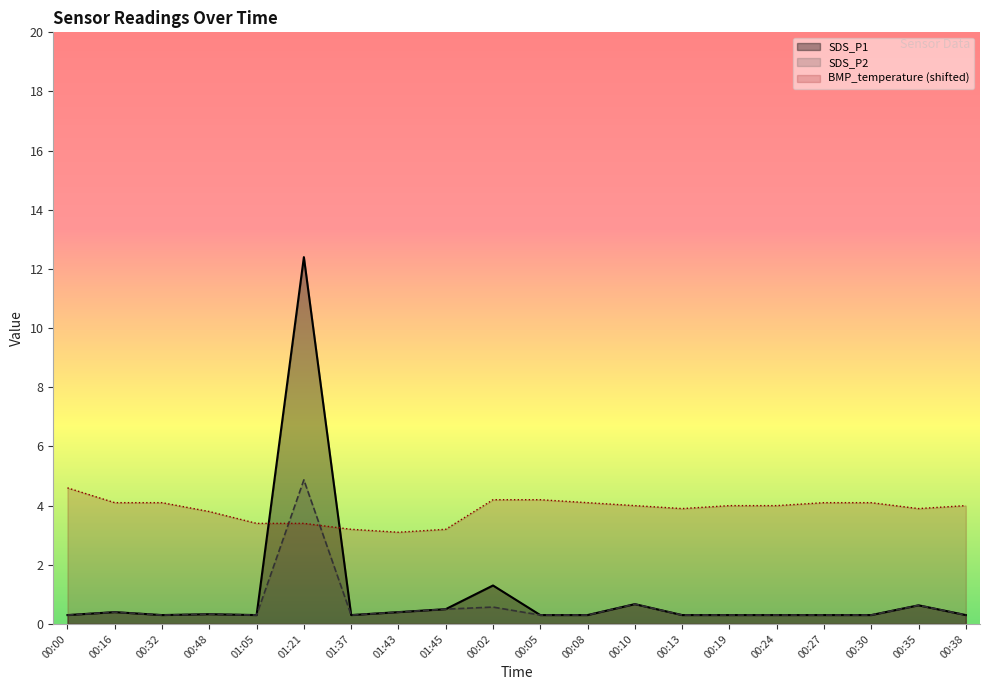

What is the label of the 10th point from the right?

00:05